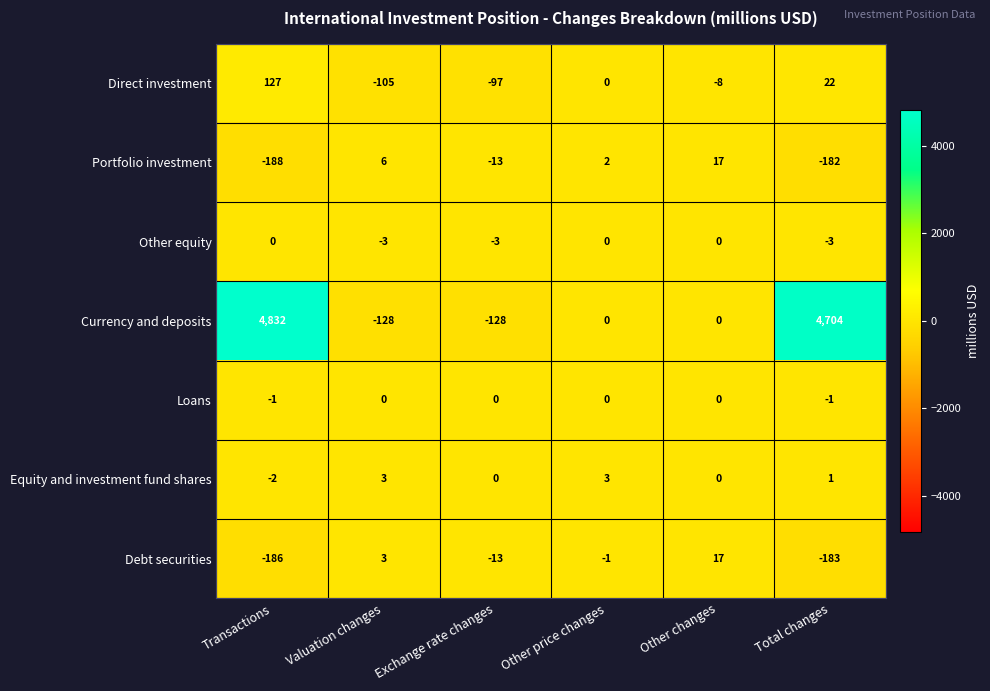

The value of Equity and investment fund shares at Valuation changes is 1. True or false?

False